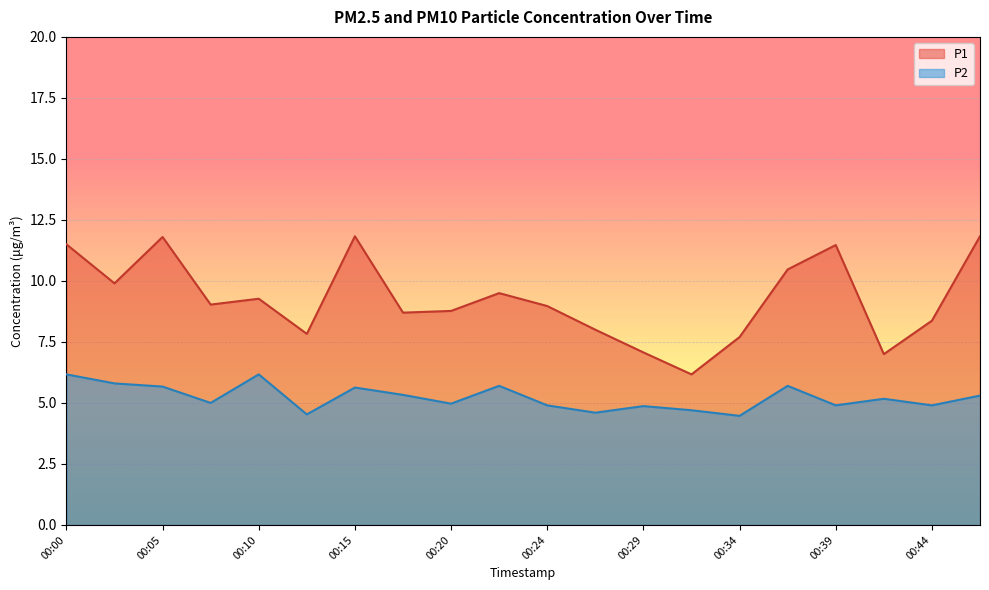

Where is the first local maximum for P2?

00:10